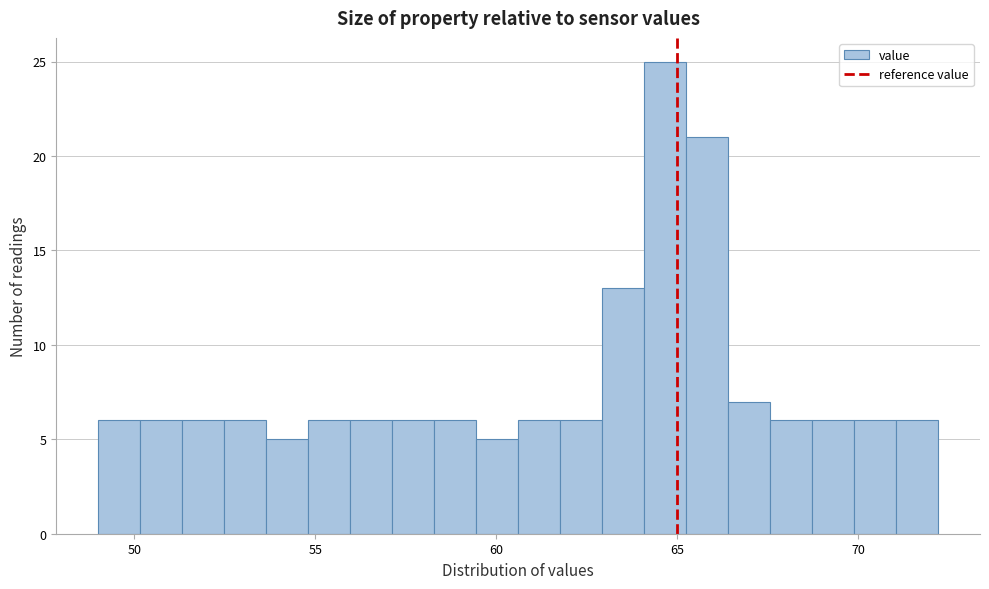

Read against the x-axis, roughly where is the centre of the tallest bar?

64.5